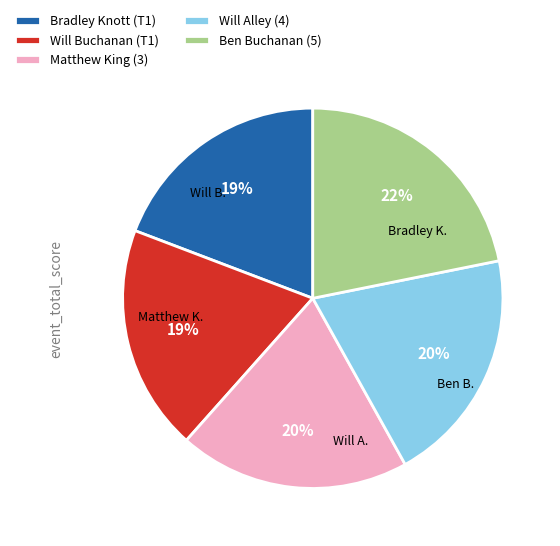

Does Bradley Knott (T1) represent more than half of the total?

No